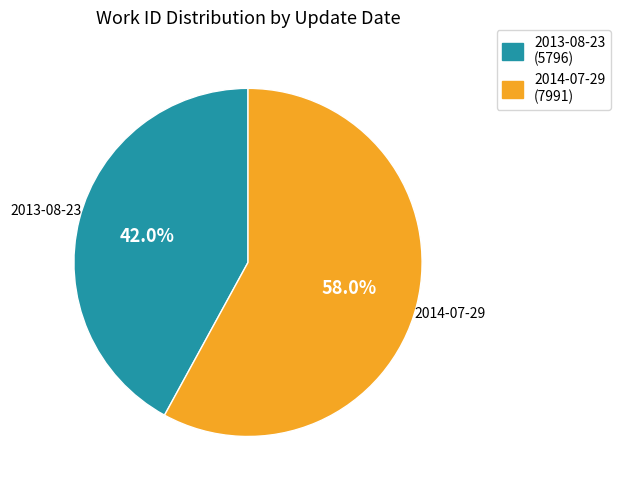

True or false: 2013-08-23 accounts for 50% of the total.

False